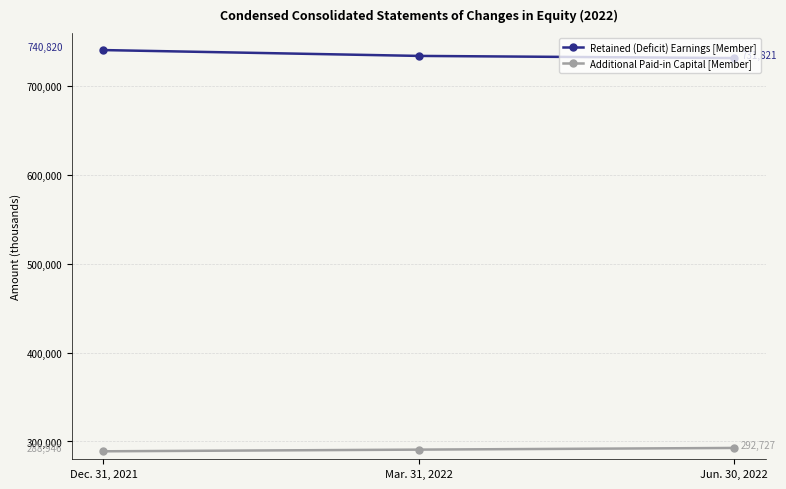

Which series changed the most between Dec. 31, 2021 and Jun. 30, 2022?

Retained (Deficit) Earnings [Member]